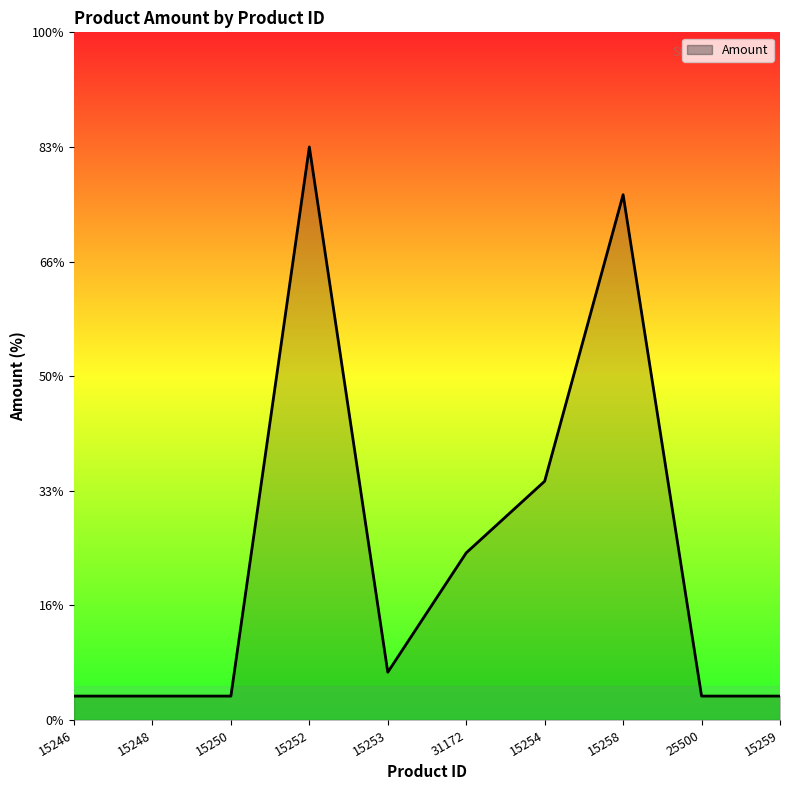

Rank the categories by value from highest to lowest.

15252, 15258, 15254, 31172, 15253, 15246, 15248, 15250, 25500, 15259